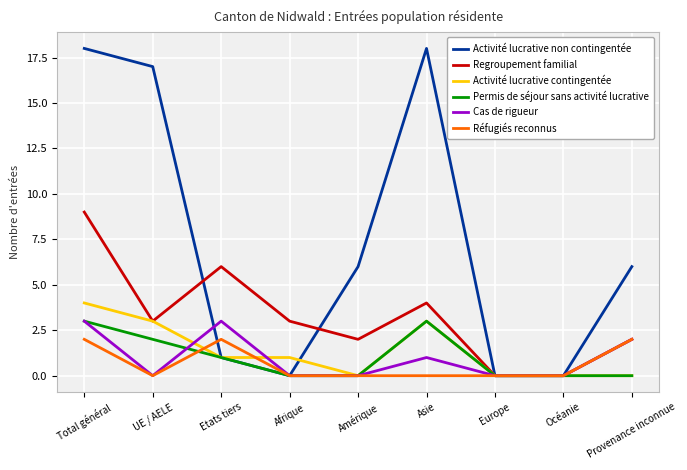

What is the difference between the second highest and second lowest values in the Réfugiés reconnus series?

2